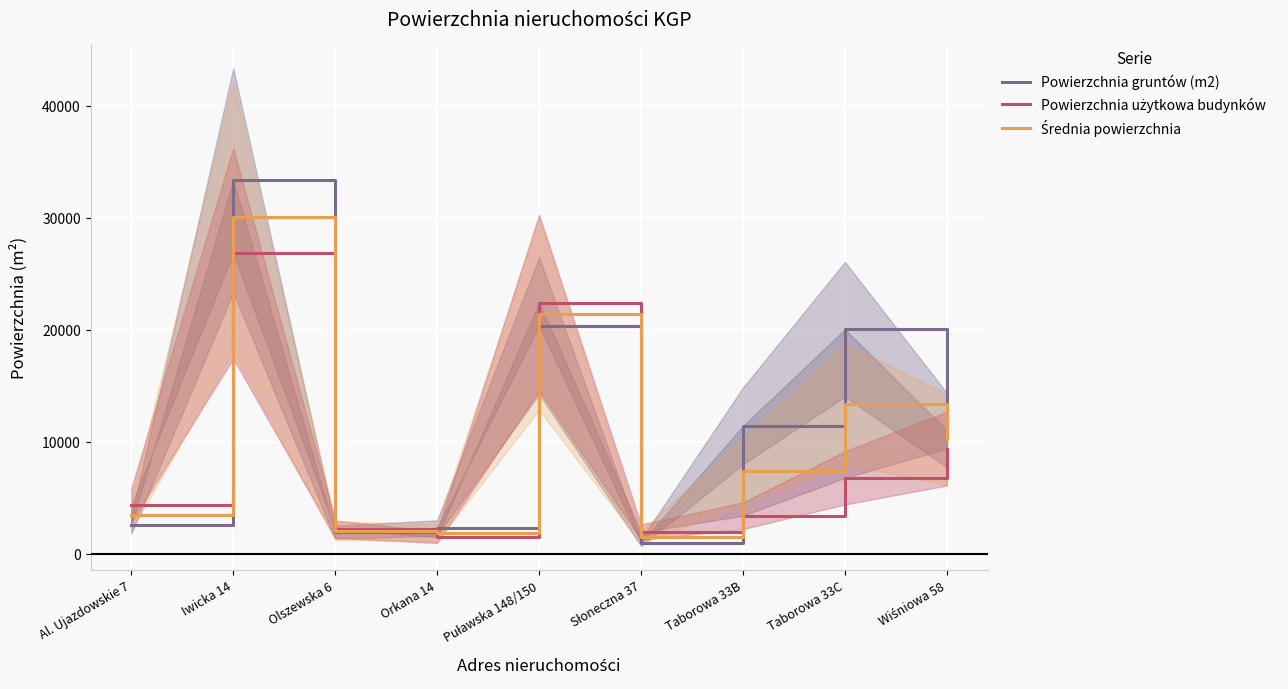

After their last crossing, which series has the higher values: Powierzchnia użytkowa budynków or Średnia powierzchnia?

Średnia powierzchnia